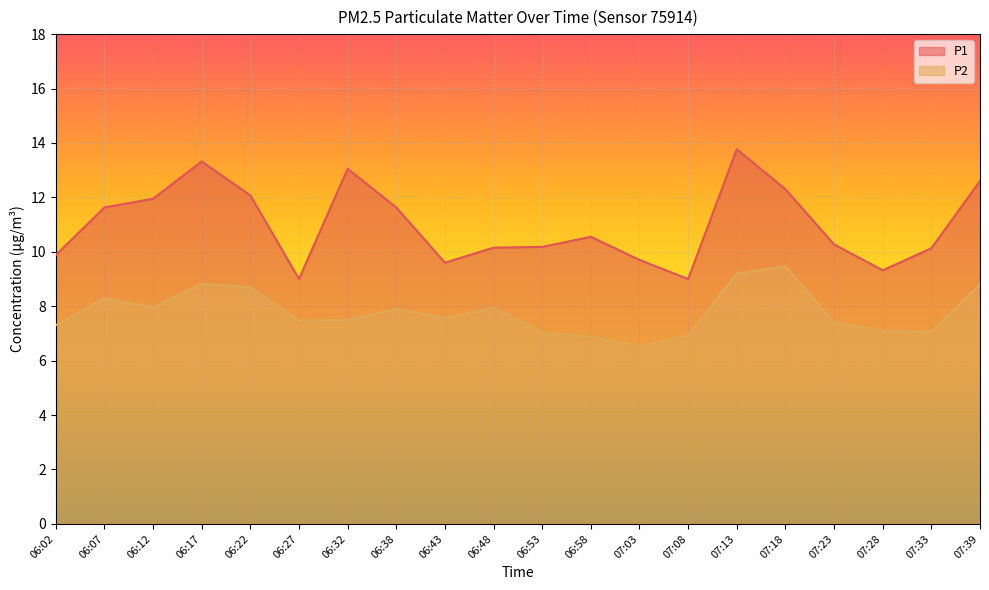

True or false: P1 and P2 intersect in this chart.

False